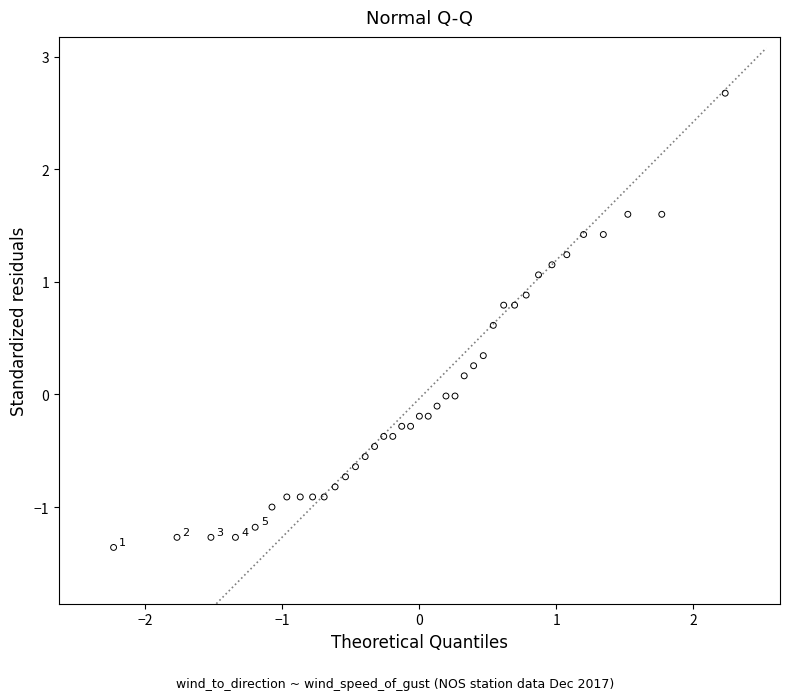

What is the range of Y values (max minus min)?

4.0